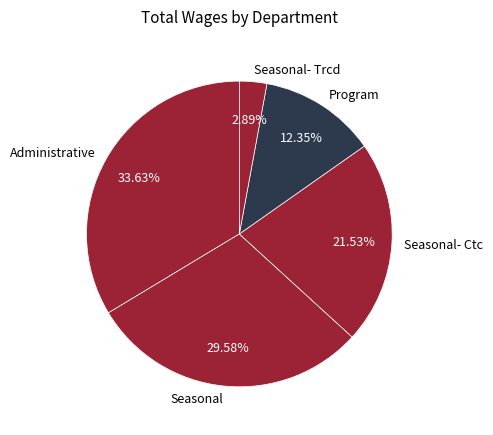

Which category has the smallest portion of the pie?

Seasonal- Trcd